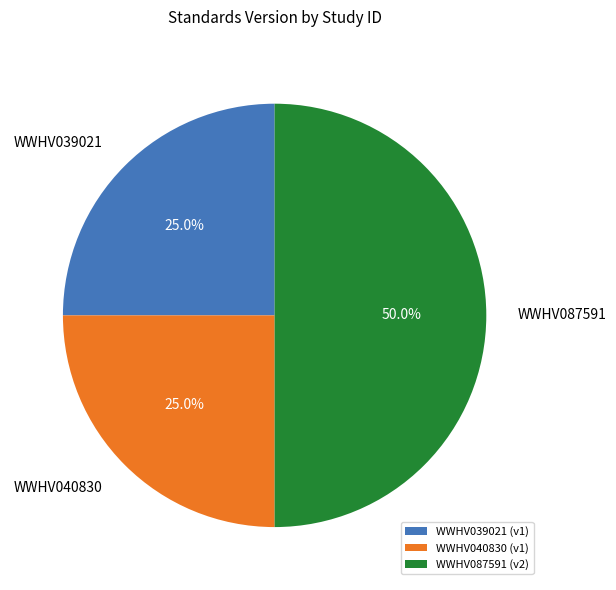

What percentage do WWHV040830 and WWHV039021 together represent?

50.0%